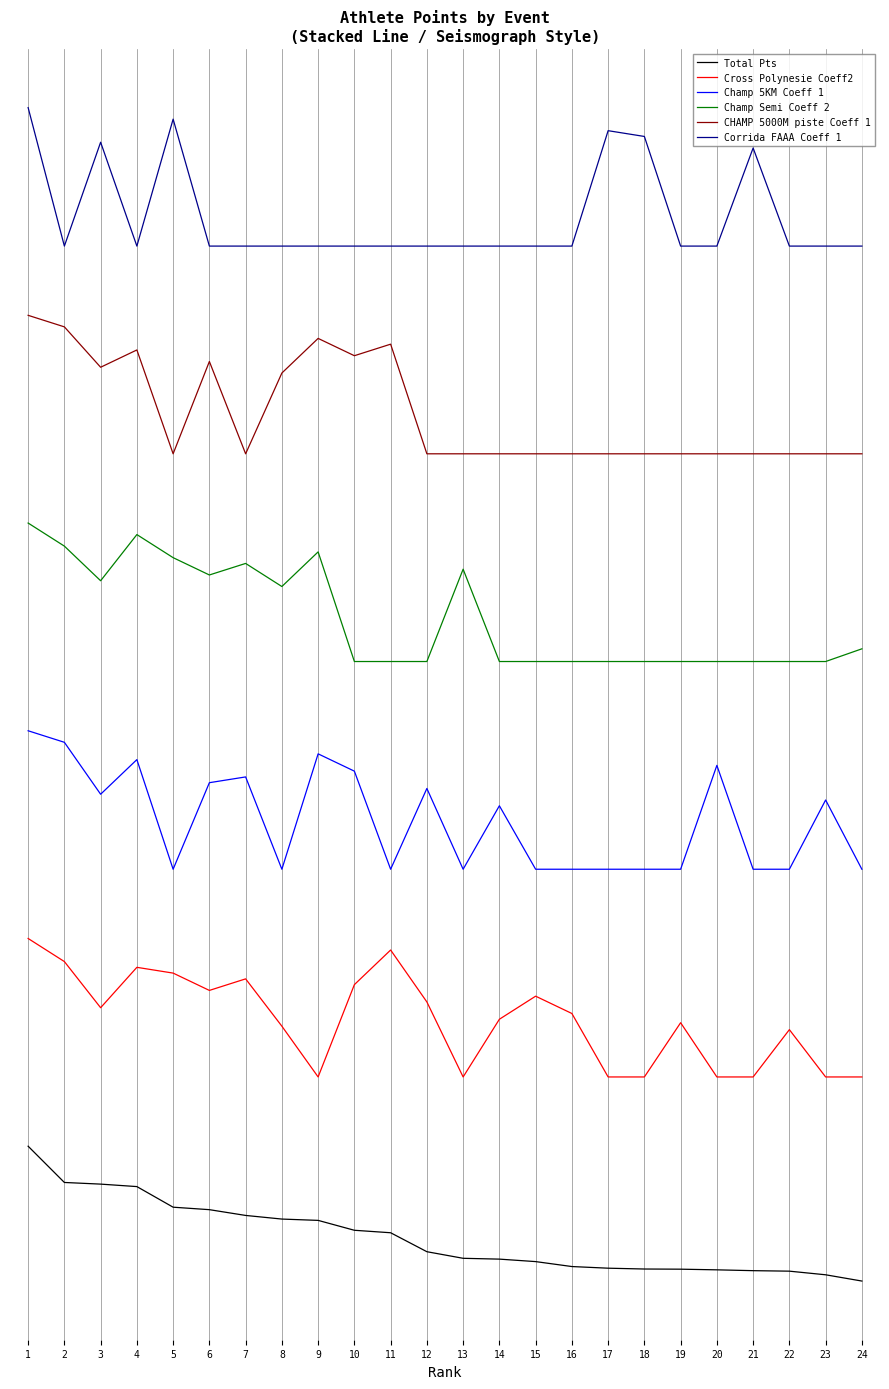

True or false: Corrida FAAA Coeff 1 and CHAMP 5000M piste Coeff 1 intersect in this chart.

False